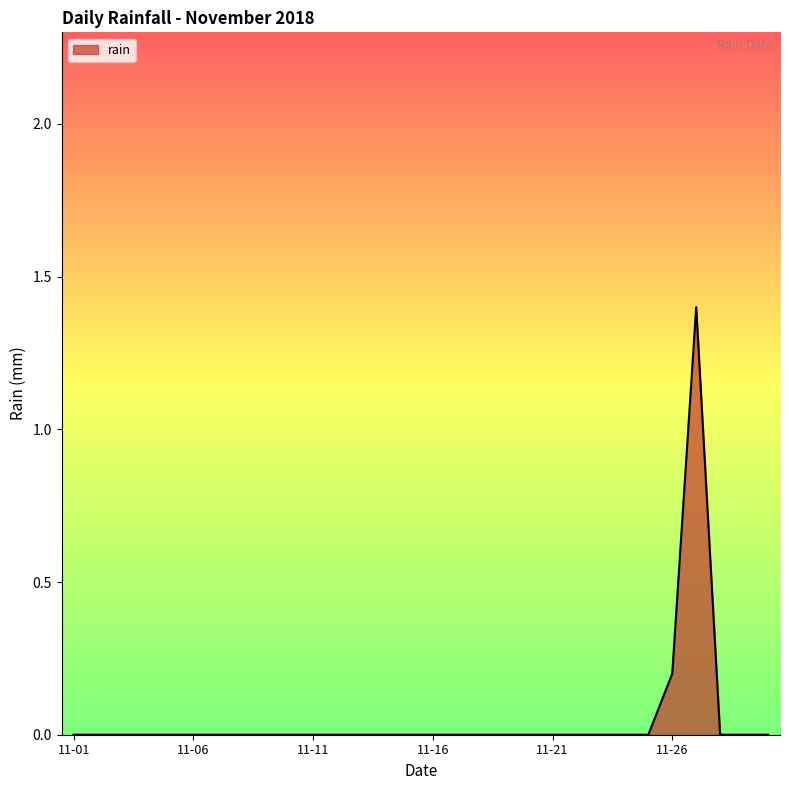

What is the difference between the maximum and minimum values?

1.4